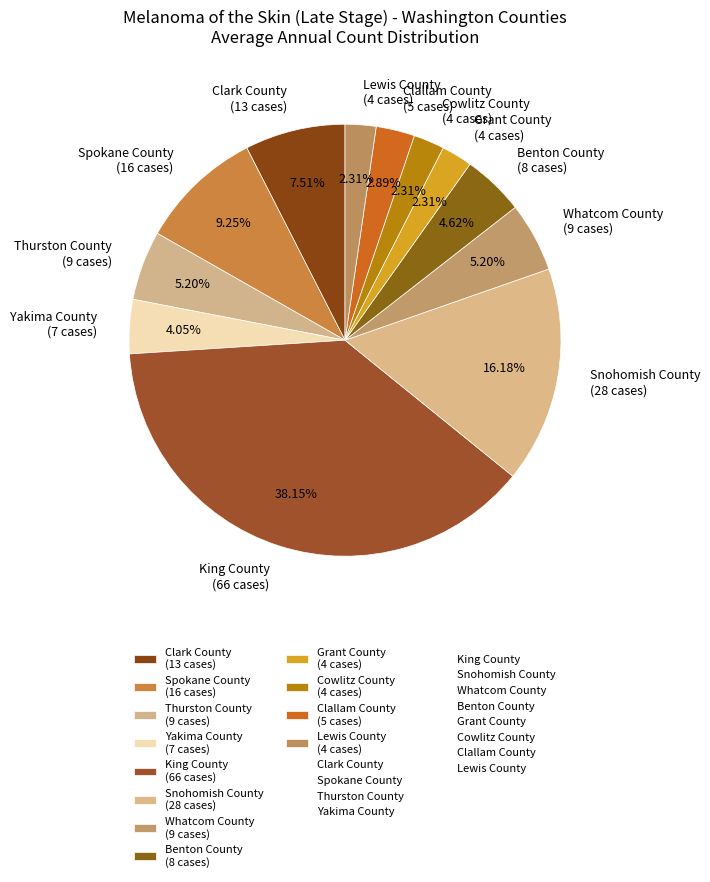

Combined, what portion of the pie is Benton County and Spokane County?

13.9%